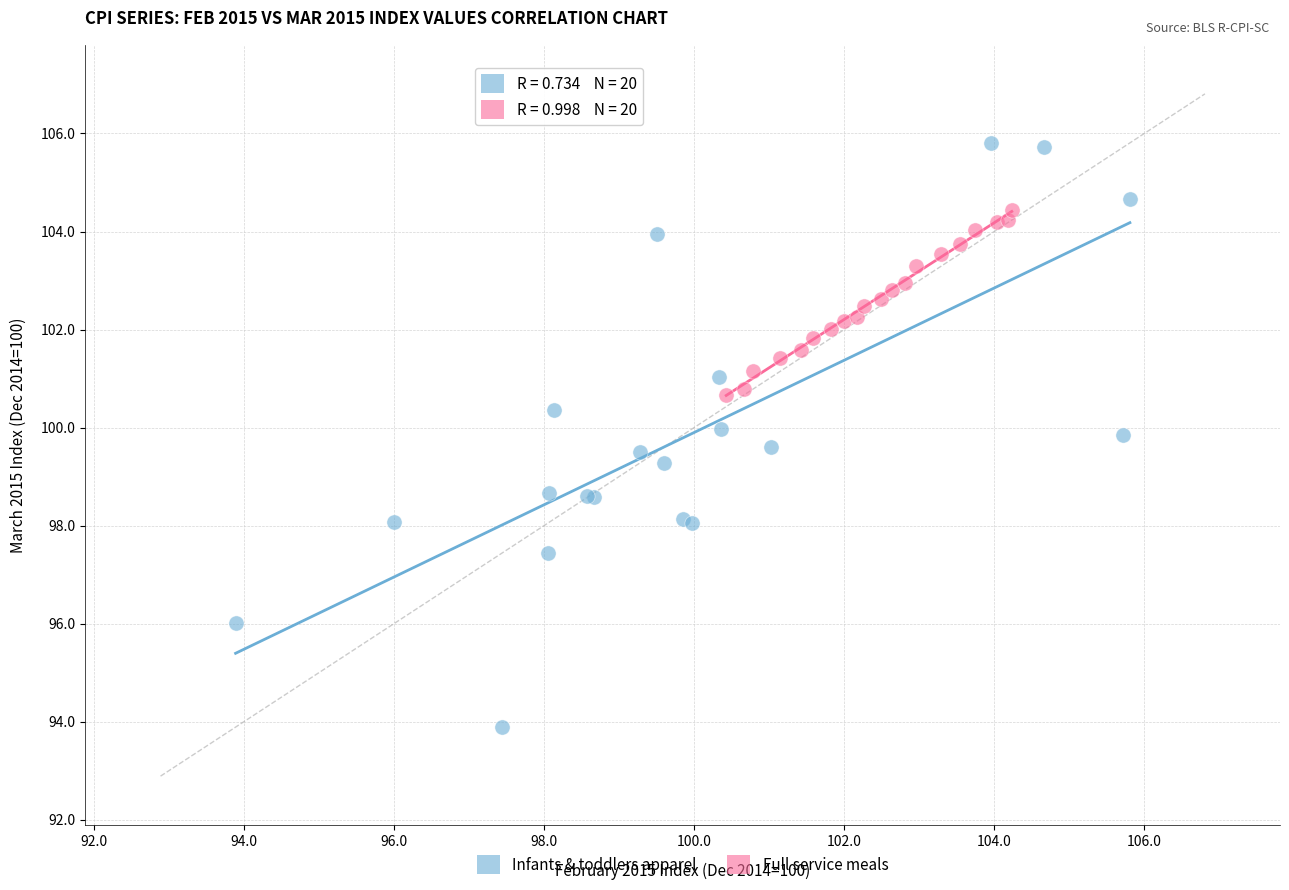

Which series reaches the maximum Y coordinate?

Infants & toddlers apparel